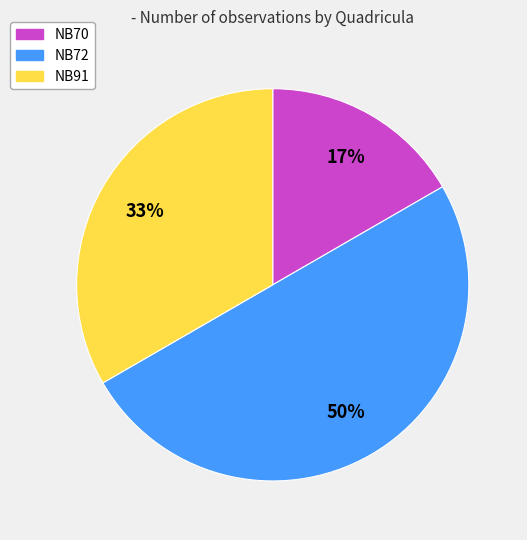

To the nearest percent, what is the difference between the NB72 and NB91 slice percentages?

17%